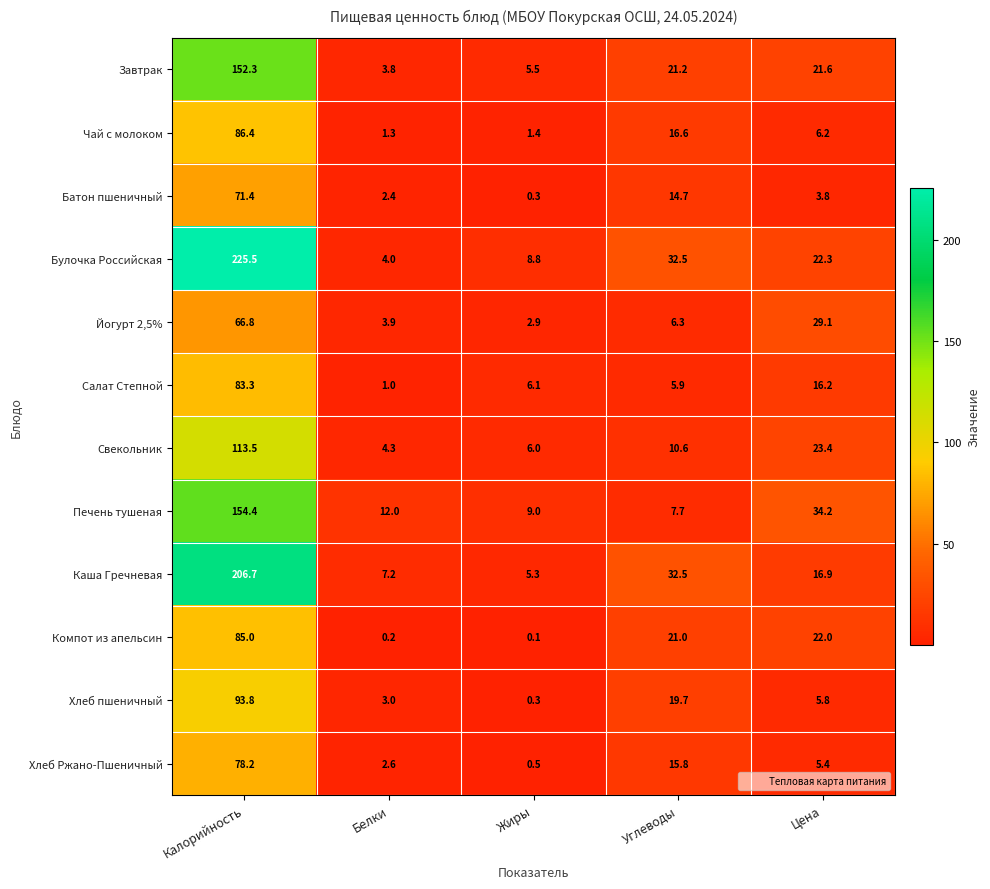

Which label corresponds to the smallest value in the chart?

Жиры